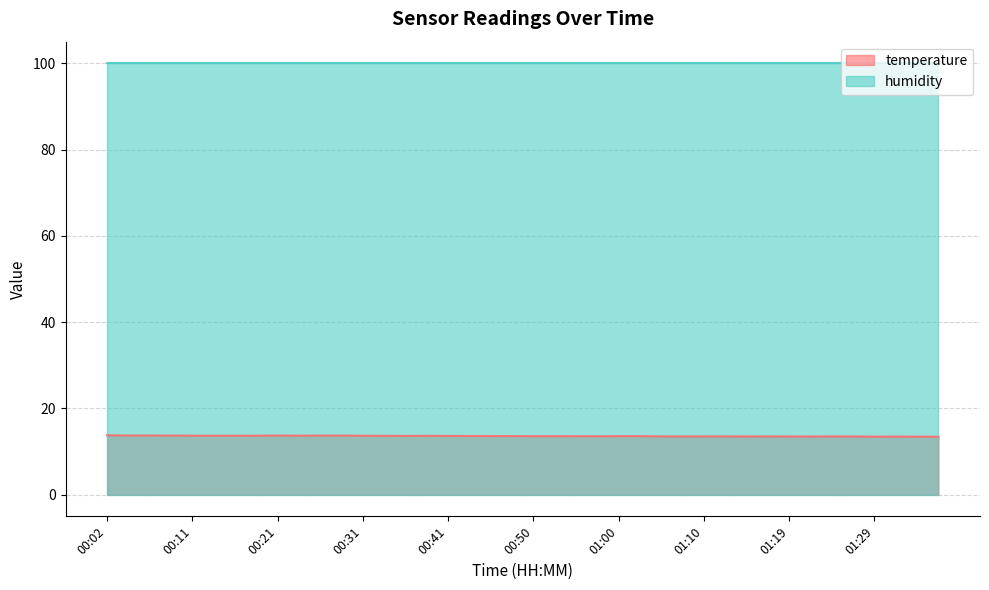

How many series are shown in this chart?

2